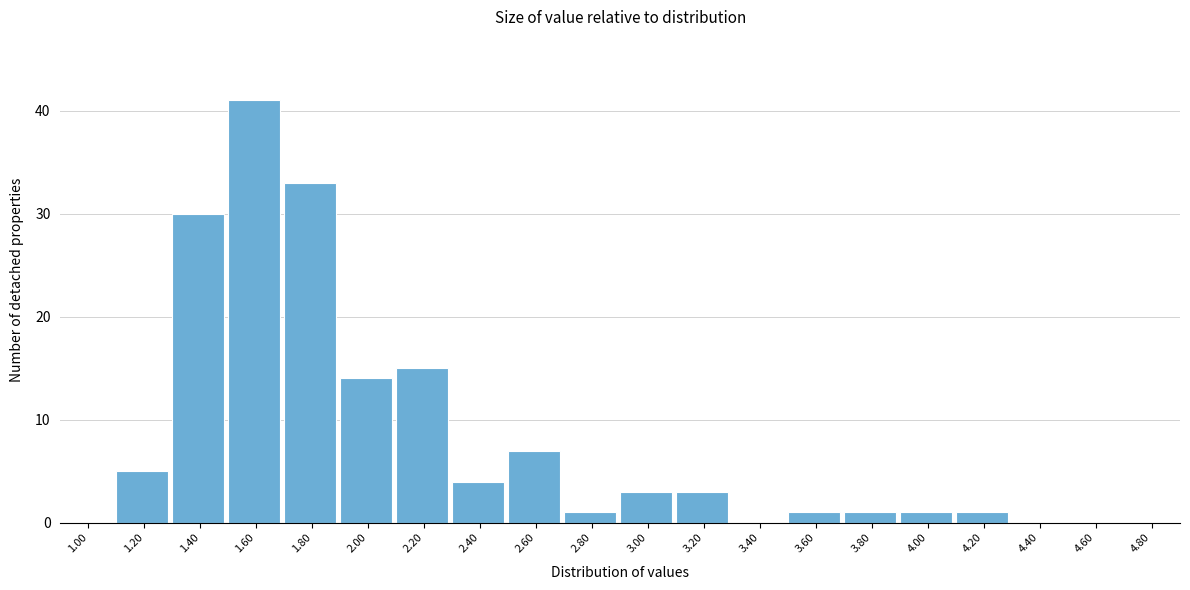

Reading left to right, extract all data points from this chart.

1.00=0	1.20=5	1.40=30	1.60=41	1.80=33	2.00=14	2.20=15	2.40=4	2.60=7	2.80=1	3.00=3	3.20=3	3.40=0	3.60=1	3.80=1	4.00=1	4.20=1	4.40=0	4.60=0	4.80=0